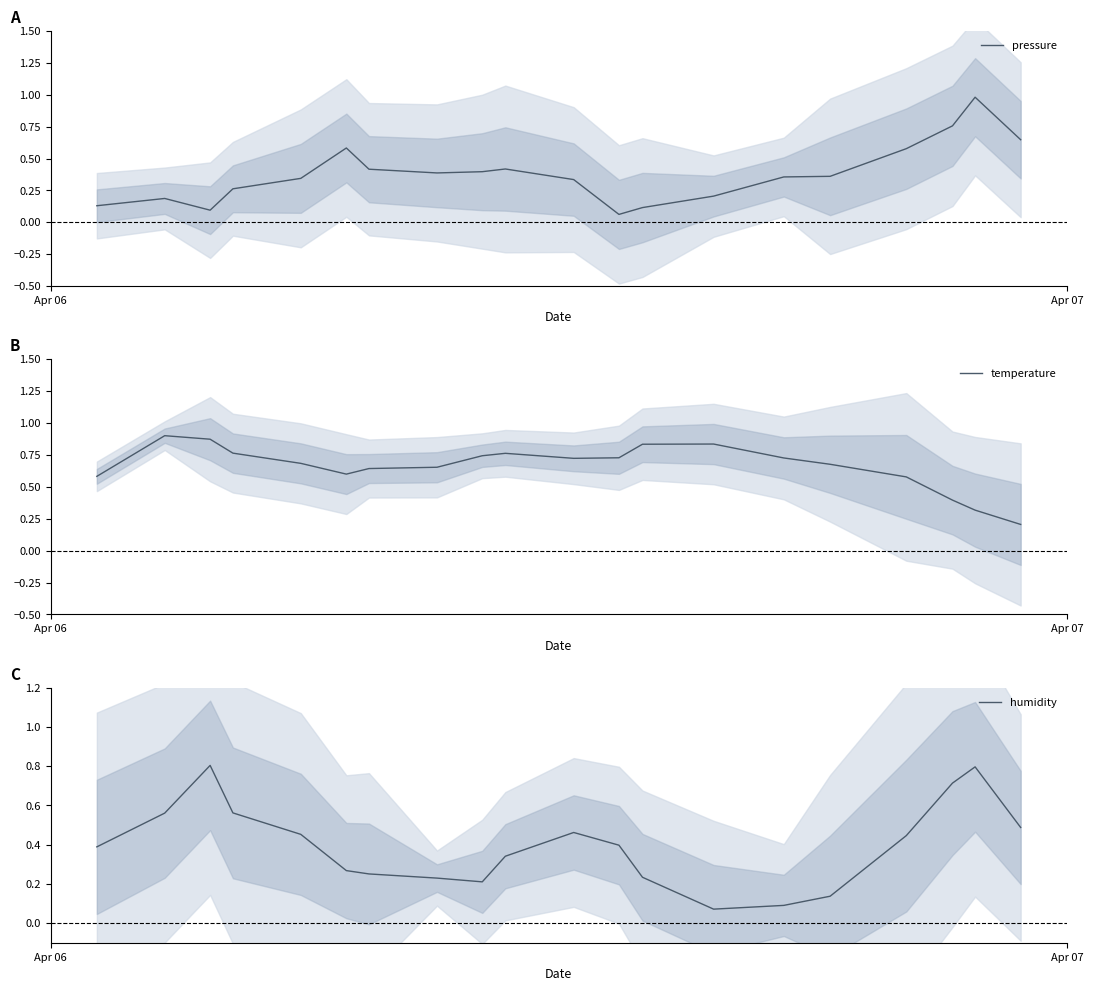

What is the highest value of the humidity series?

0.8